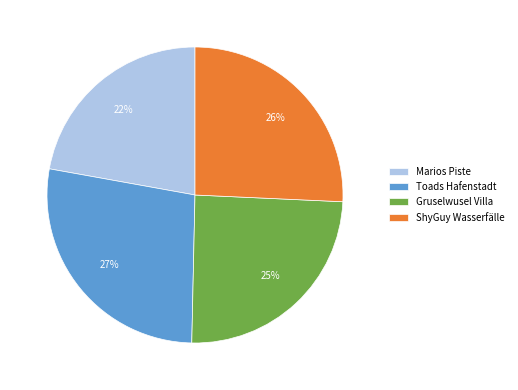

Is there any slice that represents more than half of the pie?

No